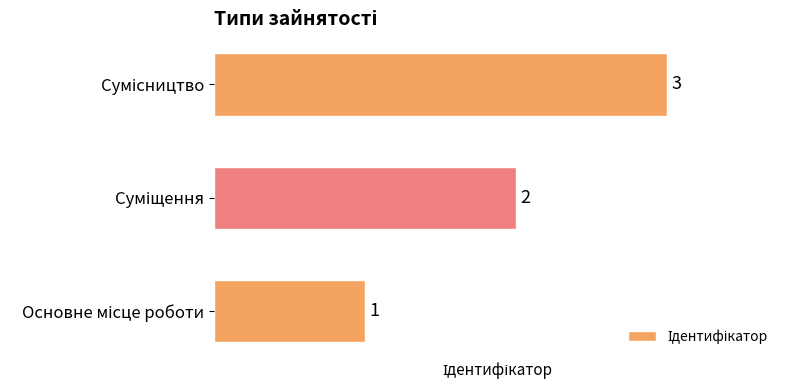

What is the sum of all values?

6